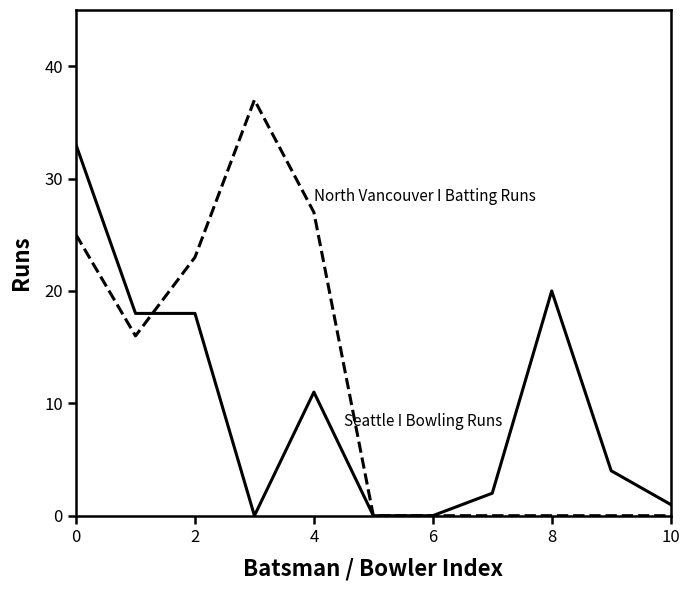

What is the maximum value shown in the chart?

37